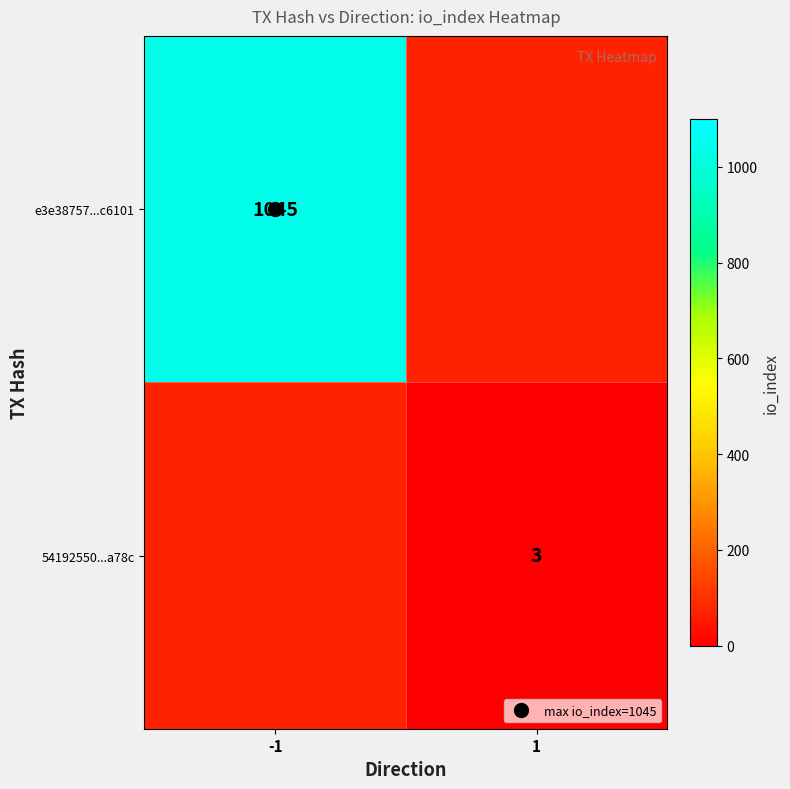

Rank the series by their maximum value, from lowest to highest.

e3e38757...c6101, 54192550...a78c